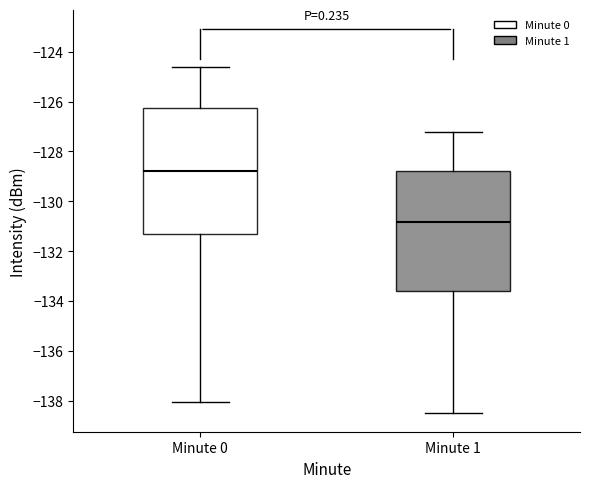

Comparing the boxes themselves (not the whiskers), which one is the tallest?

Minute 0